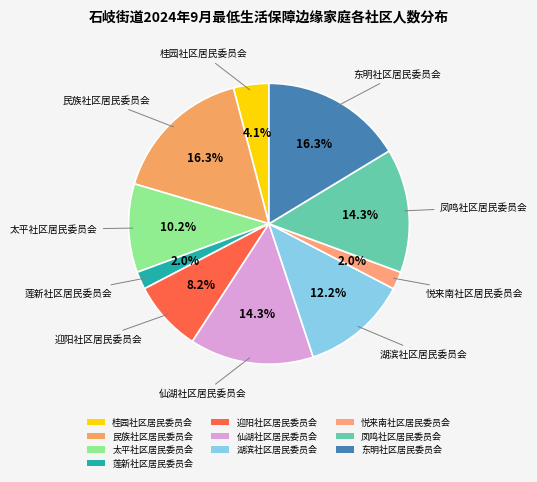

How many segments does this pie chart have?

10